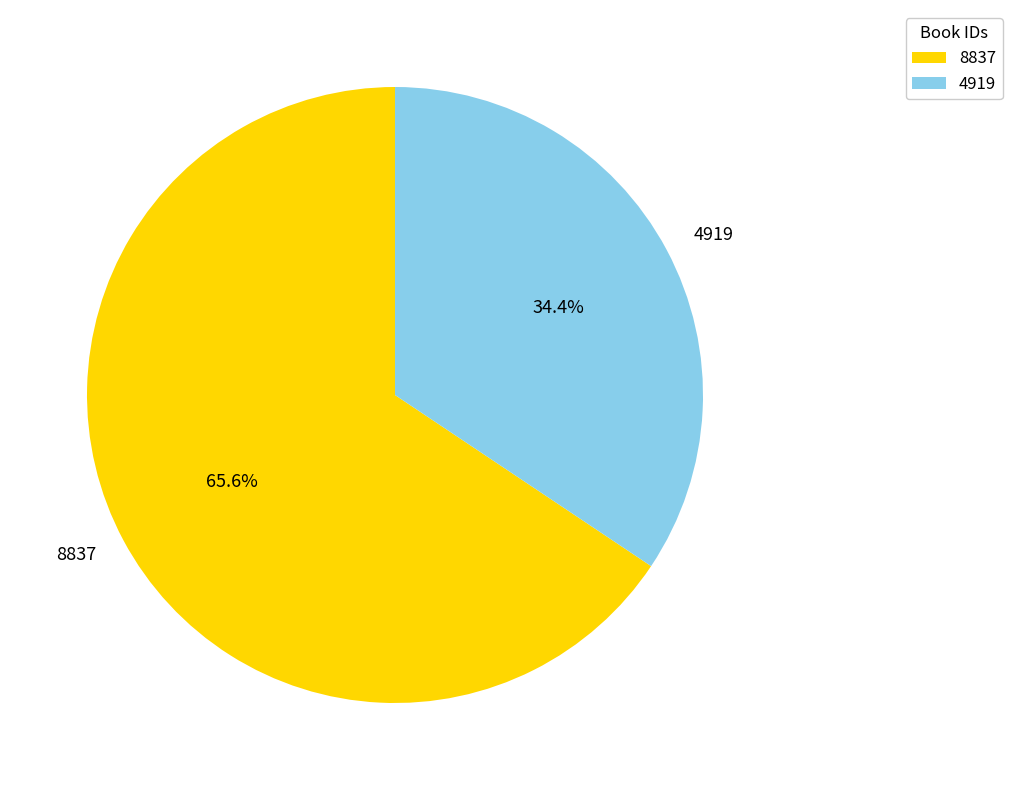

The 4919 slice represents 46% of the pie. True or false?

False